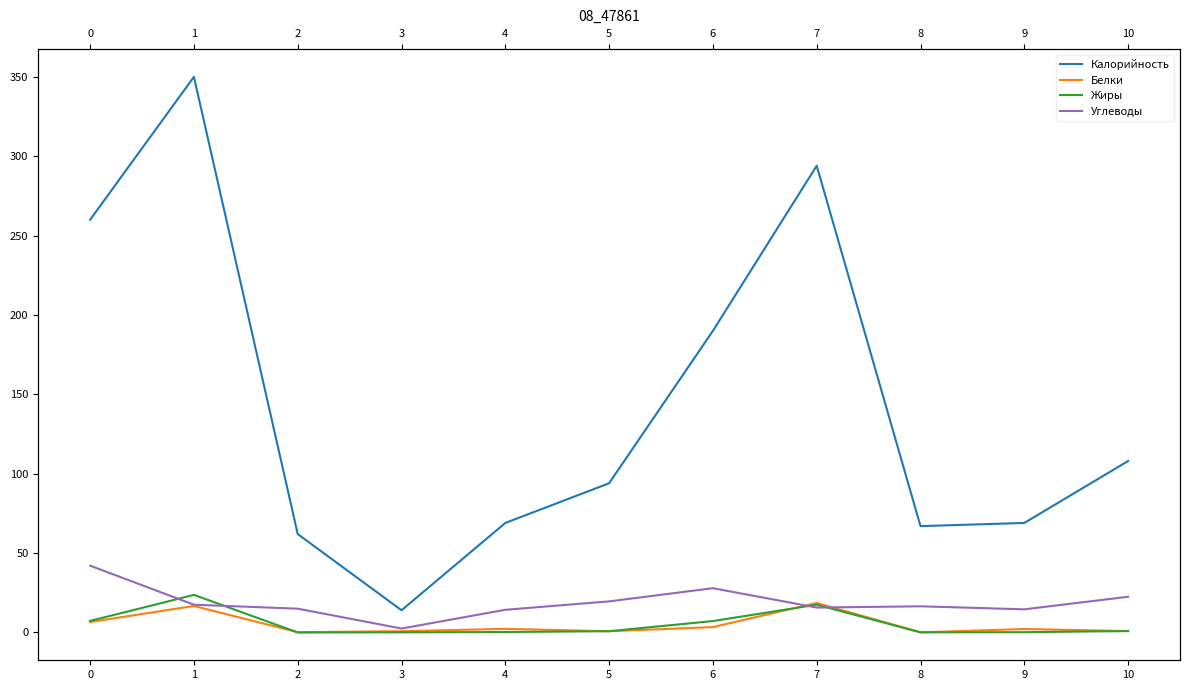

True or false: Углеводы and Белки cross at least once.

True